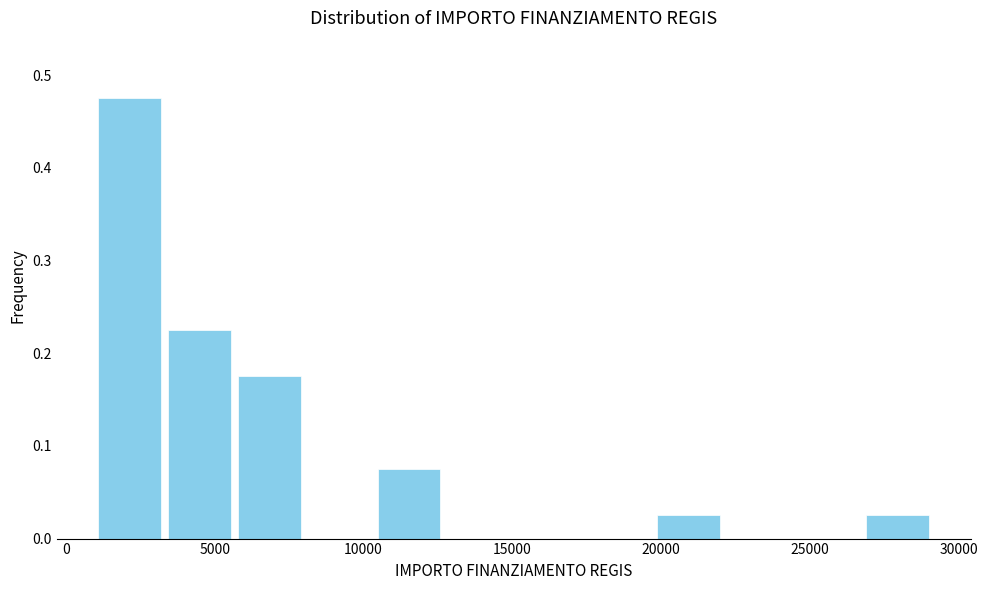

Which range on the x-axis has the tallest bar?

1000 to 3500